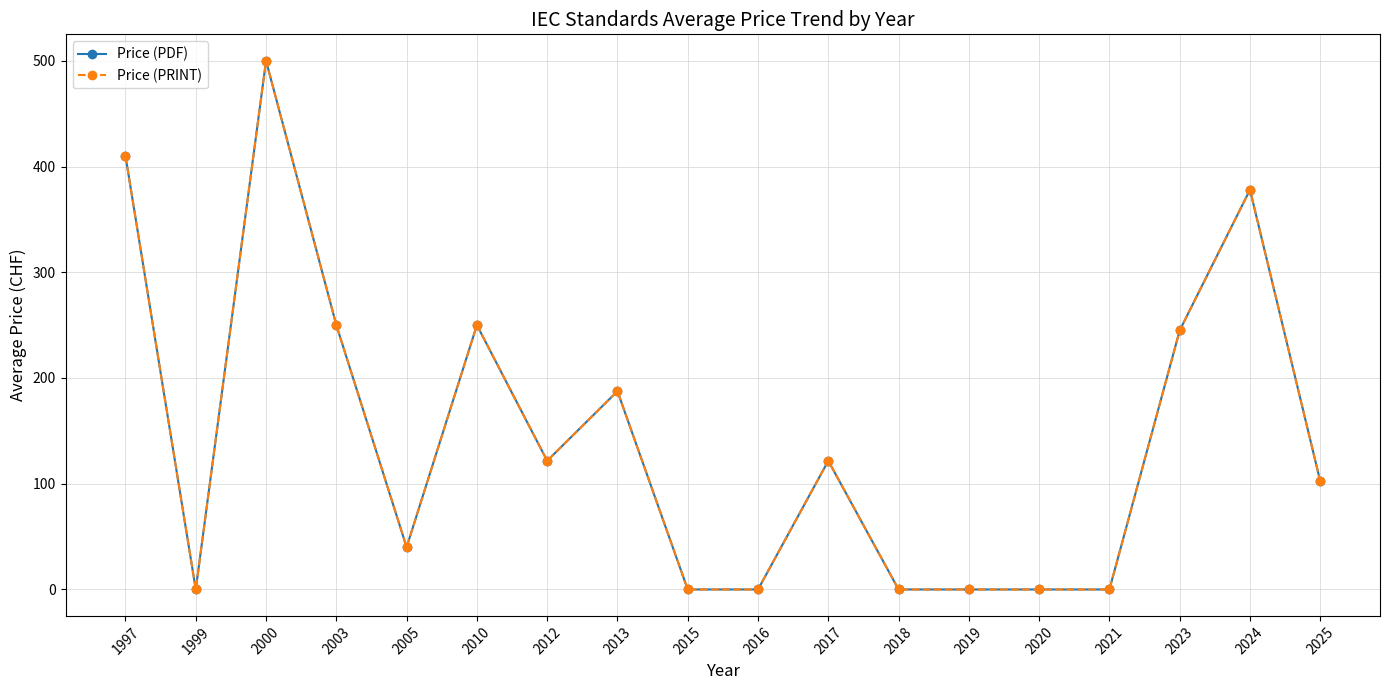

What value does the Price (PDF) series have at 2005?

40.0